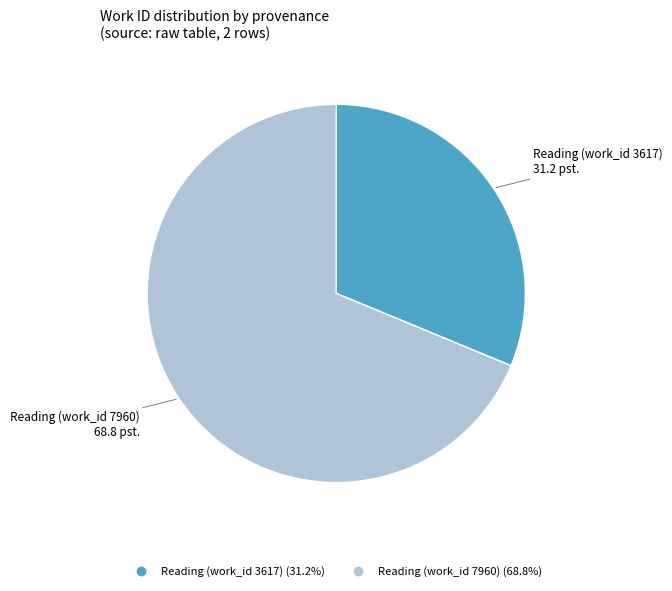

Does any single category account for the majority?

Yes